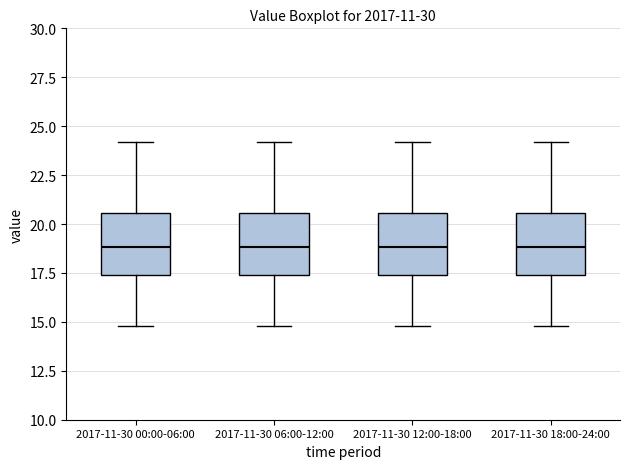

Reading left to right, transcribe this box plot: for each box, give where its median line is, the range the box spans, and where its two whiskers end, as read against the y-axis. The values are not printed on the chart, so give them approximately, as read against the axis.

2017-11-30 00:00-06:00: median 19.0, box 17.5 to 20.5, whiskers 15.0 to 24.0
2017-11-30 06:00-12:00: median 19.0, box 17.5 to 20.5, whiskers 15.0 to 24.0
2017-11-30 12:00-18:00: median 19.0, box 17.5 to 20.5, whiskers 15.0 to 24.0
2017-11-30 18:00-24:00: median 19.0, box 17.5 to 20.5, whiskers 15.0 to 24.0